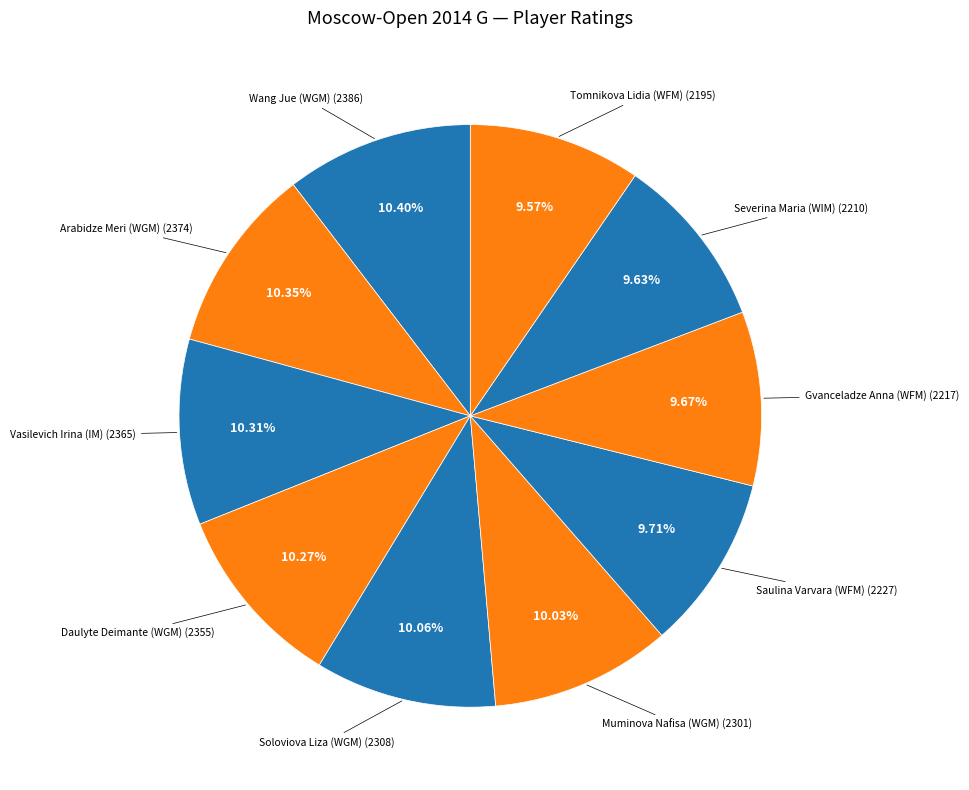

Is the sum of Arabidze Meri (WGM) and Gvanceladze Anna (WFM) greater than half?

No